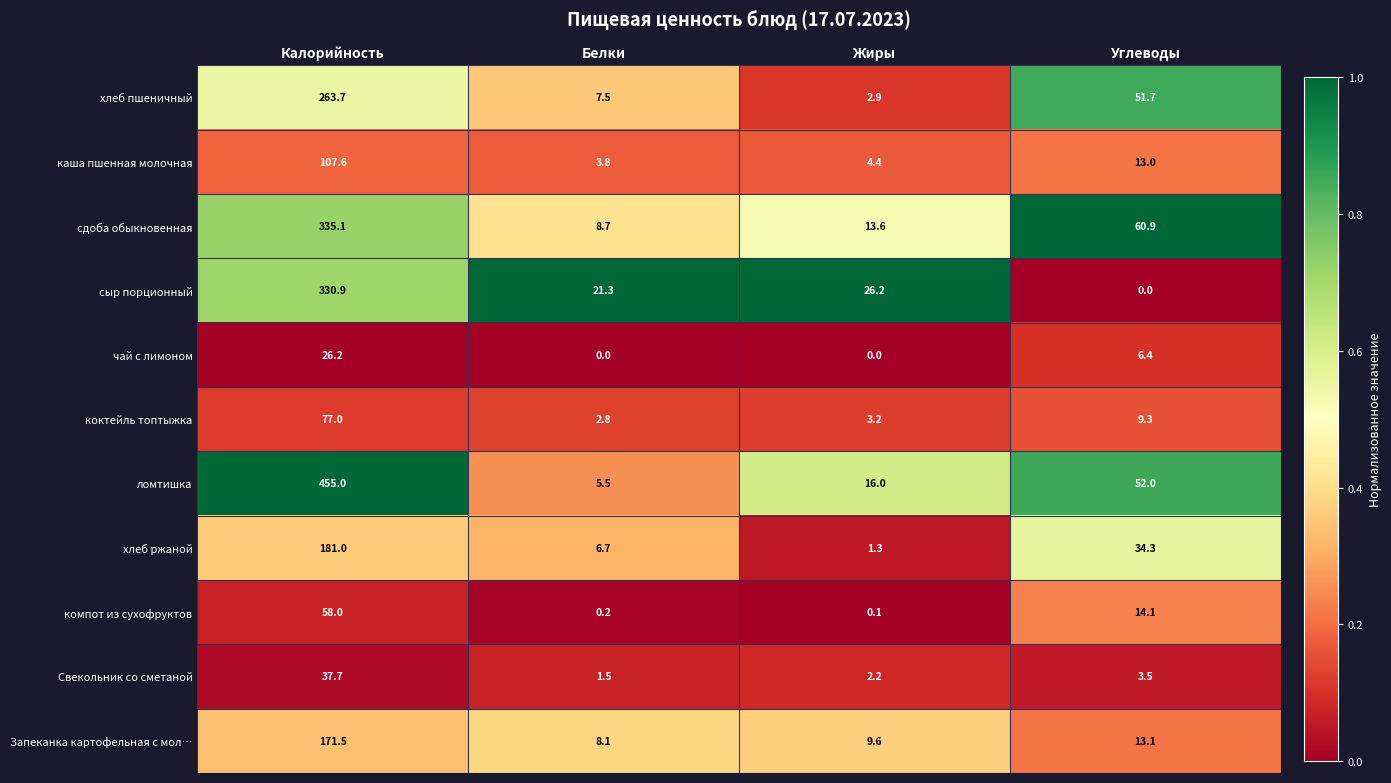

Which series has the largest range (max minus min)?

ломтишка